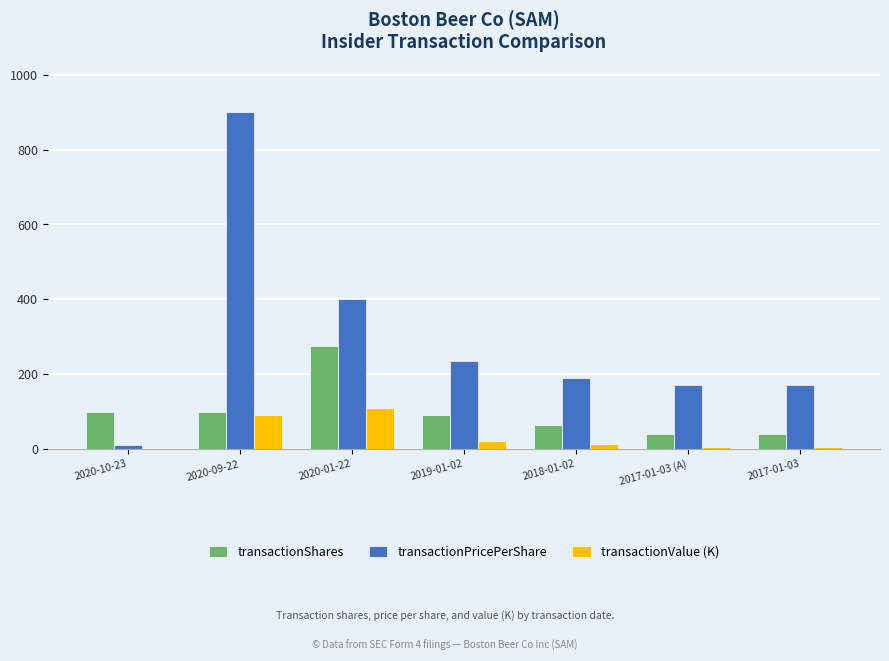

Reading left to right, what are all the values shown in this chart?

transactionShares: 100.0	100.0	275.0	90.0	64.0	39.0	39.0
transactionPricePerShare: 10.1	900.0	400.0	235.1	188.9	169.7	169.7
transactionValue (K): 1.0	90.0	110.0	21.2	12.1	6.6	6.6